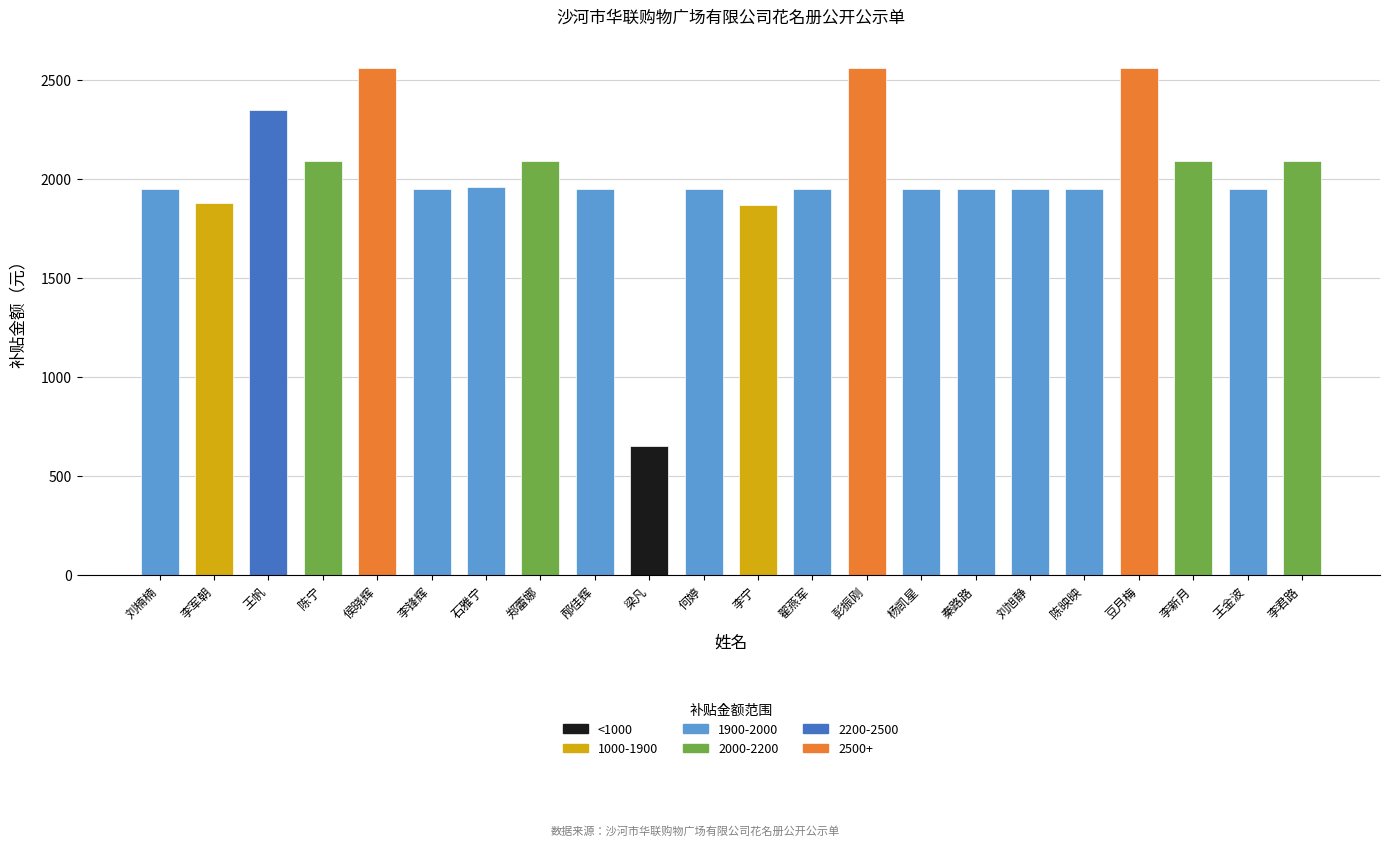

What is the change in value from 刘楠楠 to 李新月?

+142.7